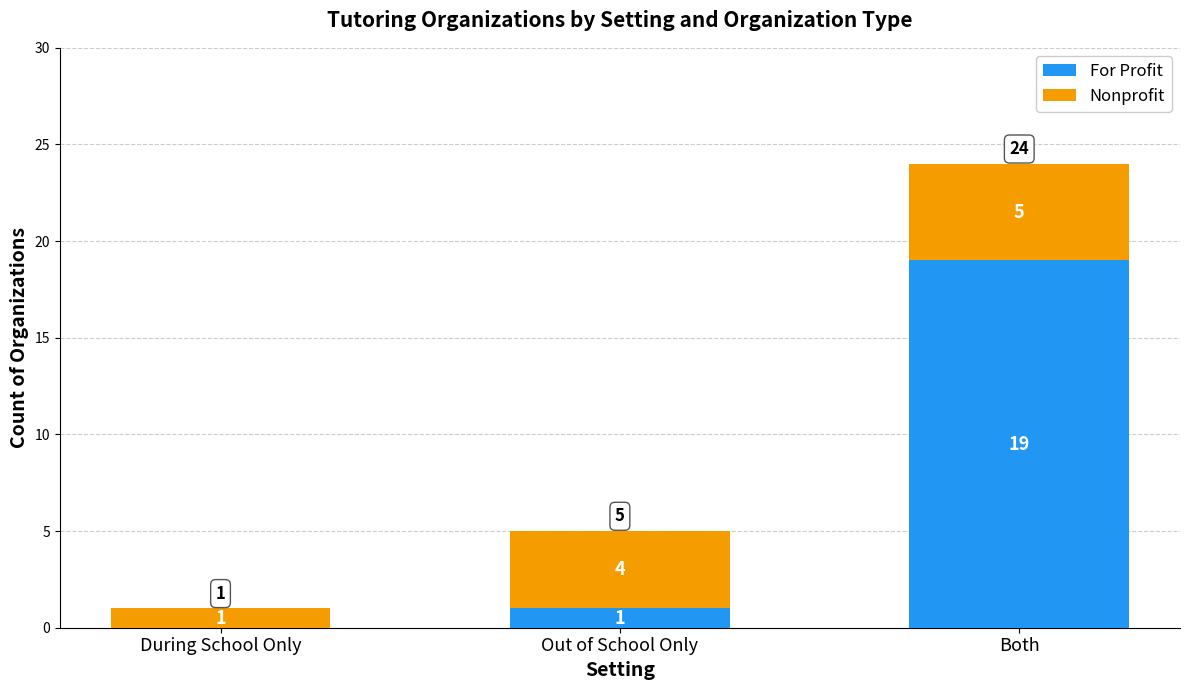

Where is For Profit nearest to the value 9?

Out of School Only